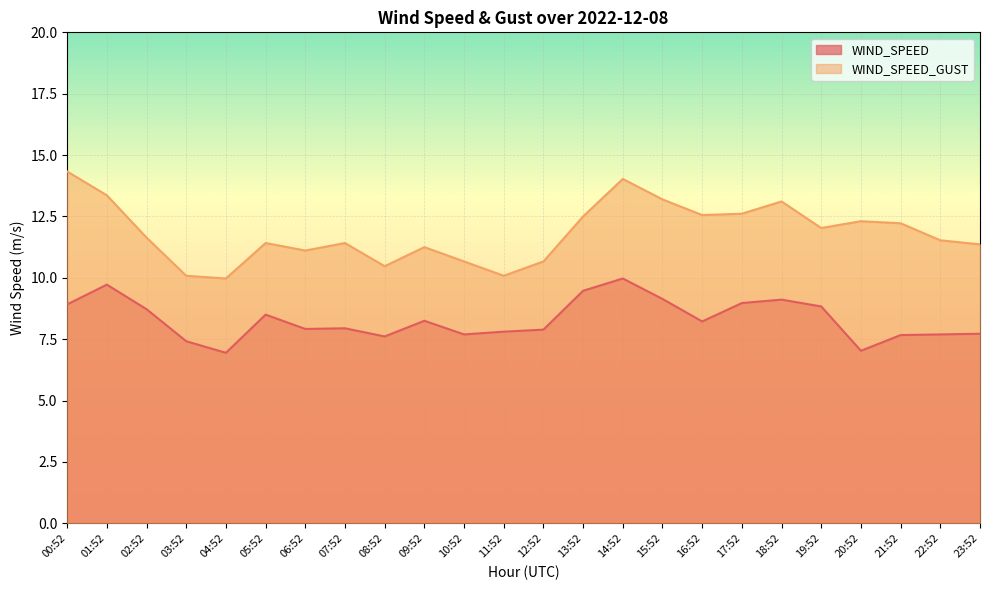

List the labels in order of WIND_SPEED_GUST value, smallest first.

04:52, 03:52, 11:52, 08:52, 10:52, 12:52, 06:52, 09:52, 23:52, 05:52, 07:52, 22:52, 02:52, 19:52, 21:52, 20:52, 13:52, 16:52, 17:52, 18:52, 15:52, 01:52, 14:52, 00:52